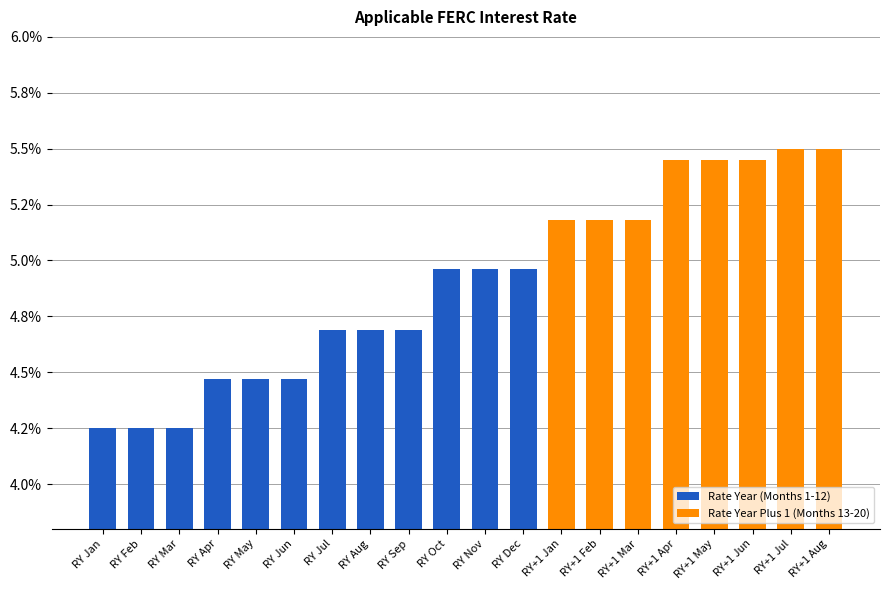

Are the bars horizontal?

No